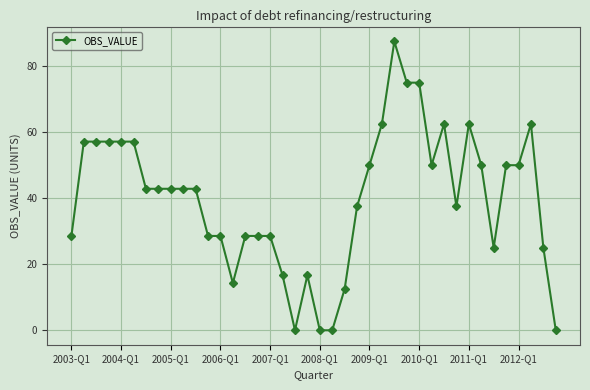

What is the sum of all values?

1594.0